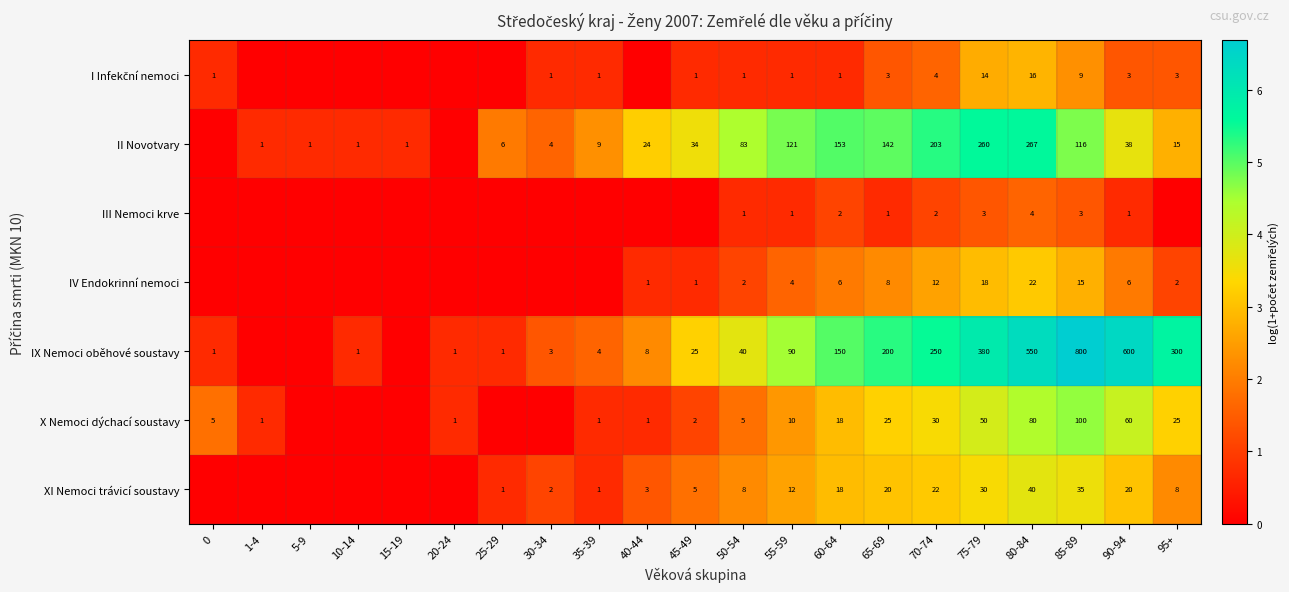

What is the total value across all series at 50-54?

140